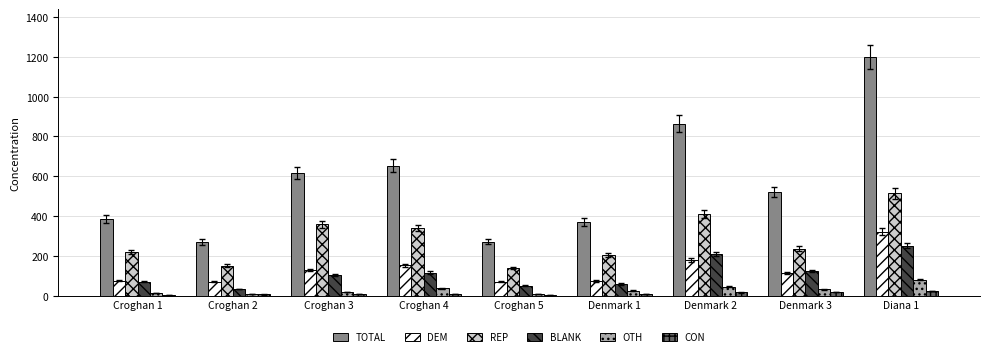

What is the maximum value shown in the chart?

1200